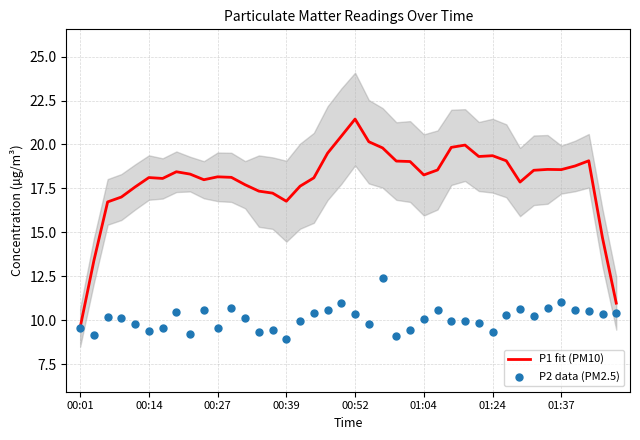

What are all the series names shown in the legend?

P1 fit (PM10), P2 data (PM2.5)